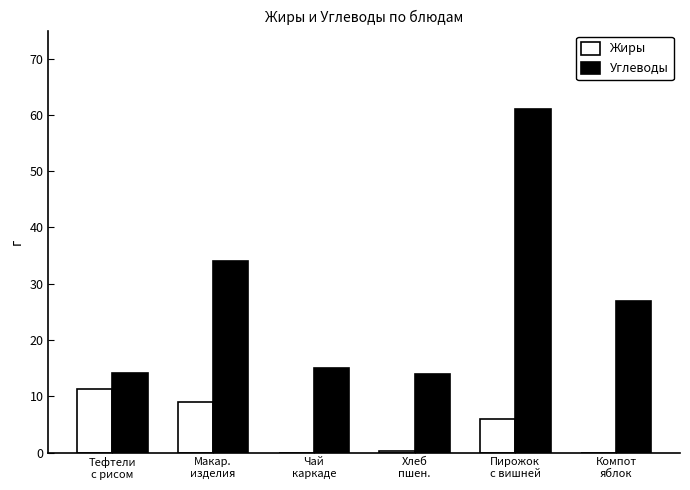

What is the sum of all Углеводы values?

165.1